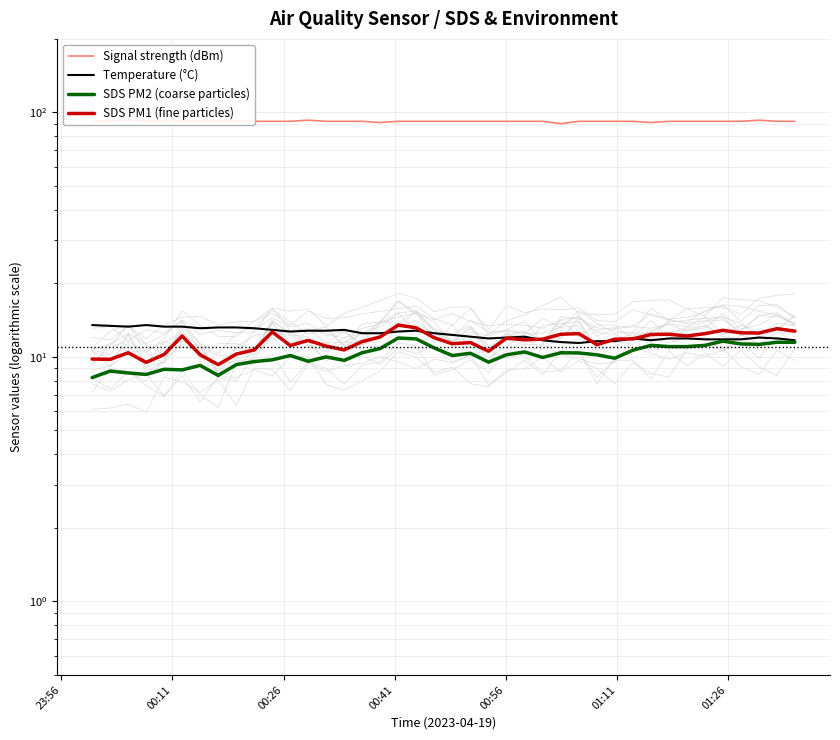

Which category has the highest value across all series?

00:26